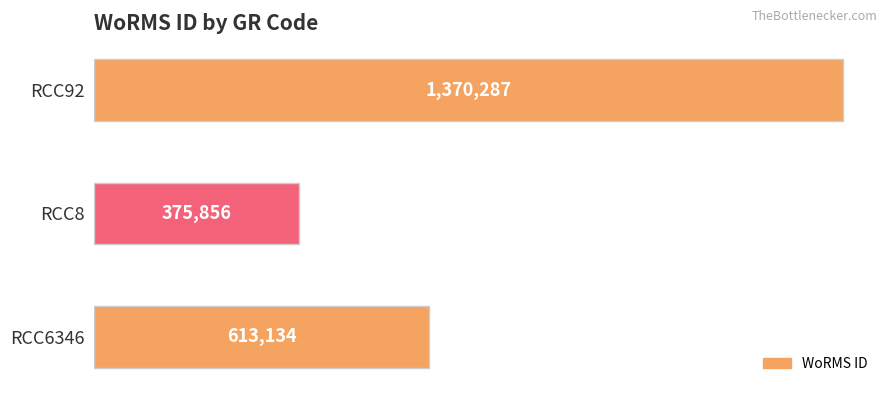

Reading bottom to top, transcribe all the data shown in this chart.

613134	375856	1370287